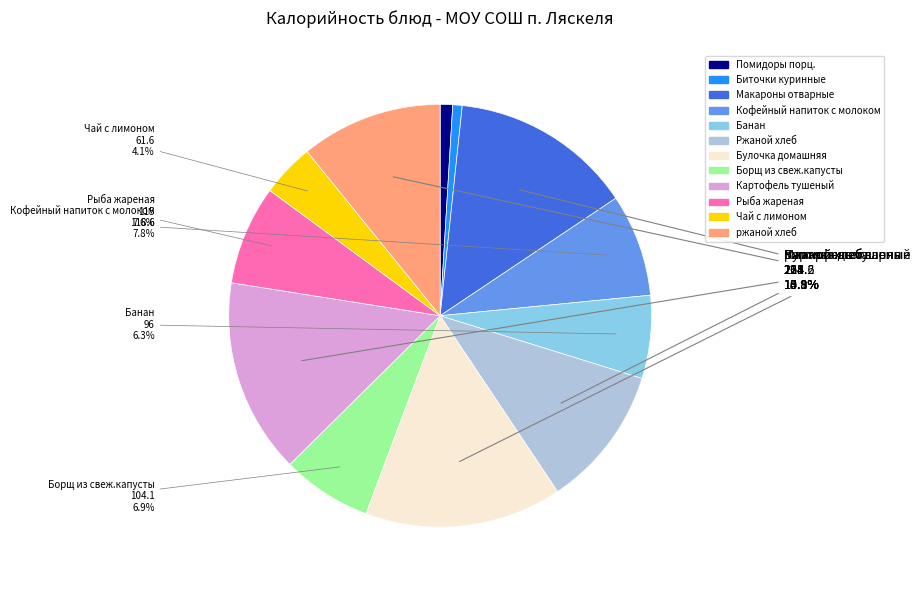

To the nearest percent, what is the difference between the Кофейный напиток с молоком and Чай с лимоном slice percentages?

4%